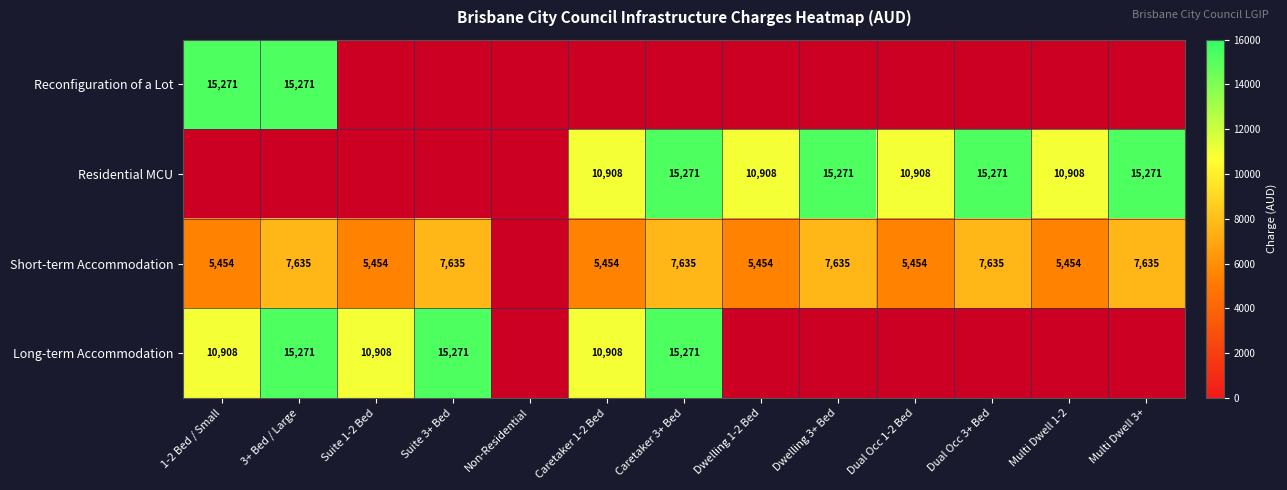

Is the value of Residential MCU at Dual Occ 3+ Bed greater than the value of Short-term Accommodation at Dwelling 1-2 Bed?

Yes